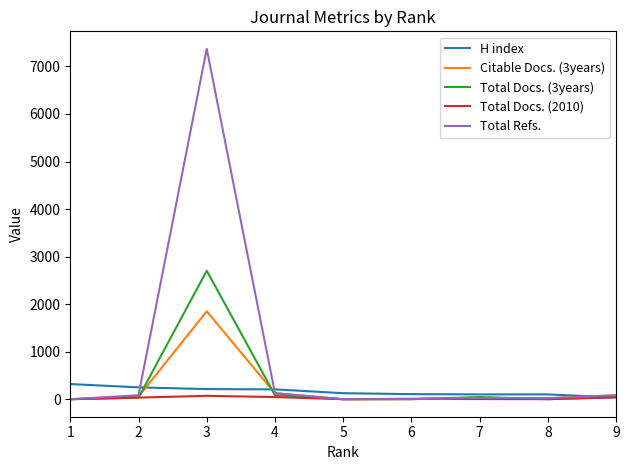

At 3, list the series in order from smallest to largest.

Total Docs. (2010), H index, Citable Docs. (3years), Total Docs. (3years), Total Refs.